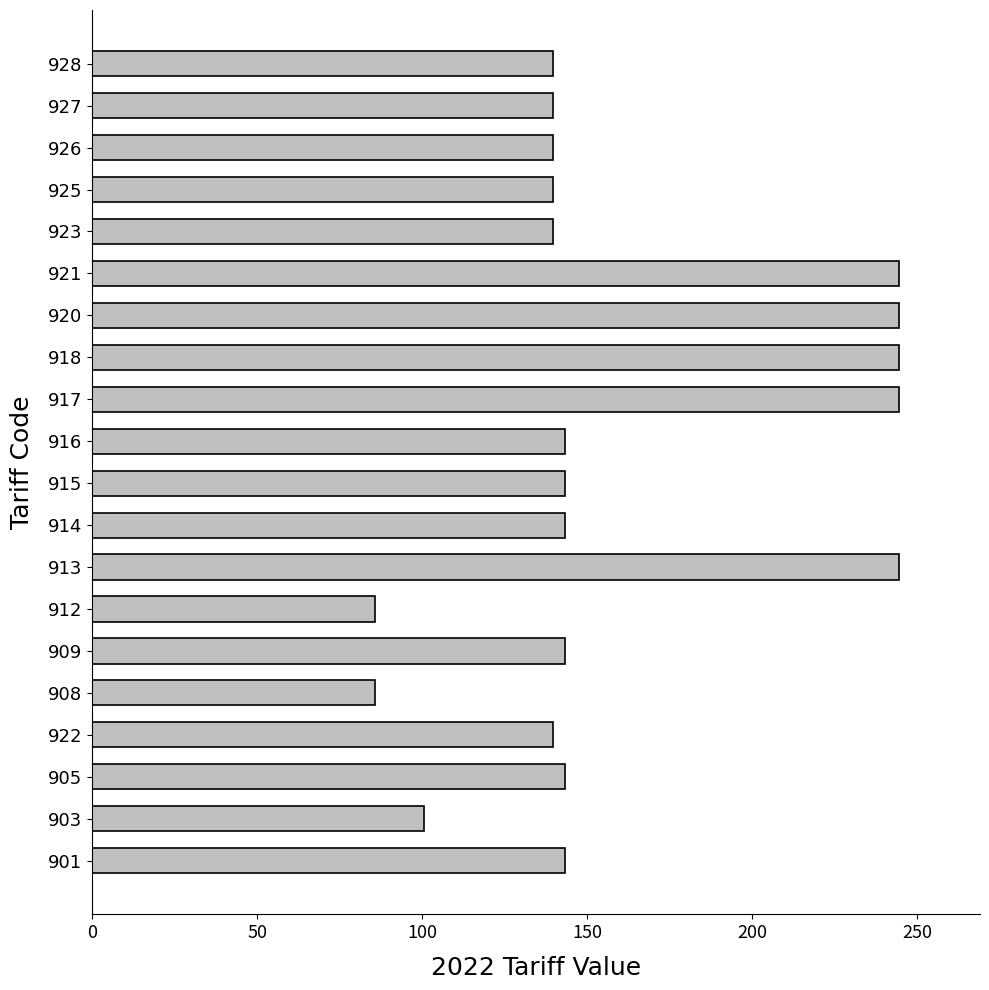

What is the difference between the maximum and minimum values?

158.7